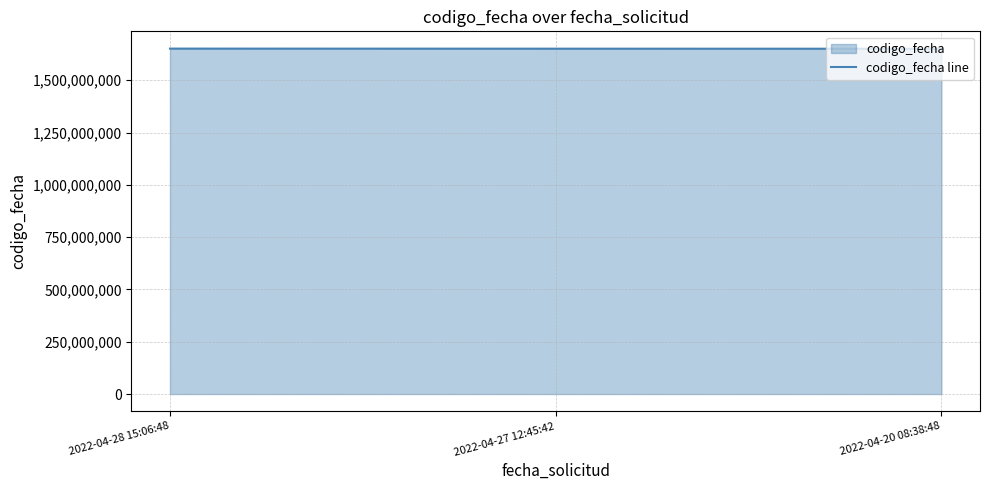

What position from the right is 2022-04-20 08:38:48?

1